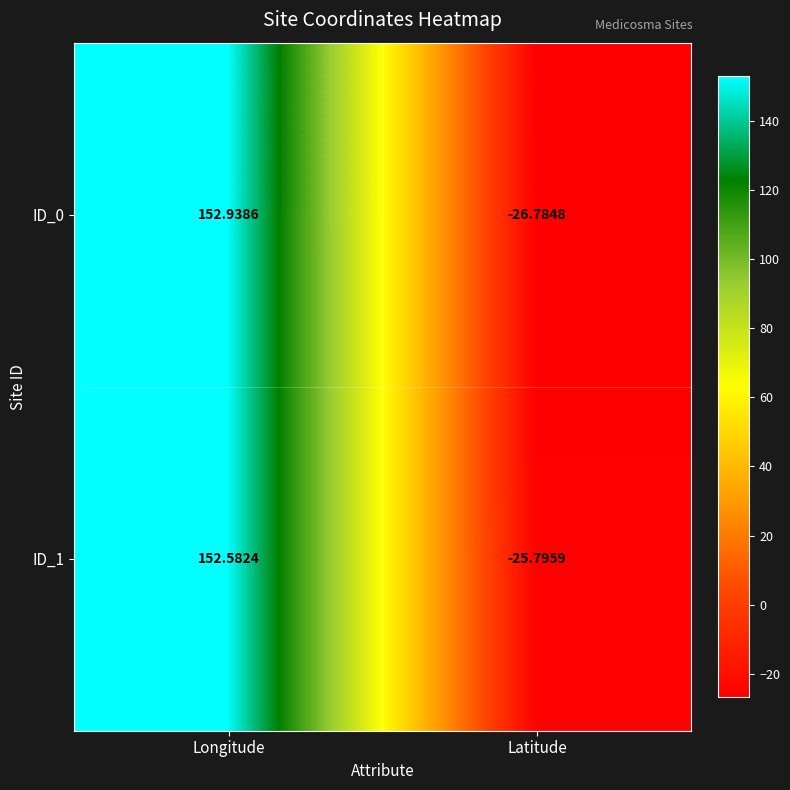

Which series has the widest spread of values?

ID_0